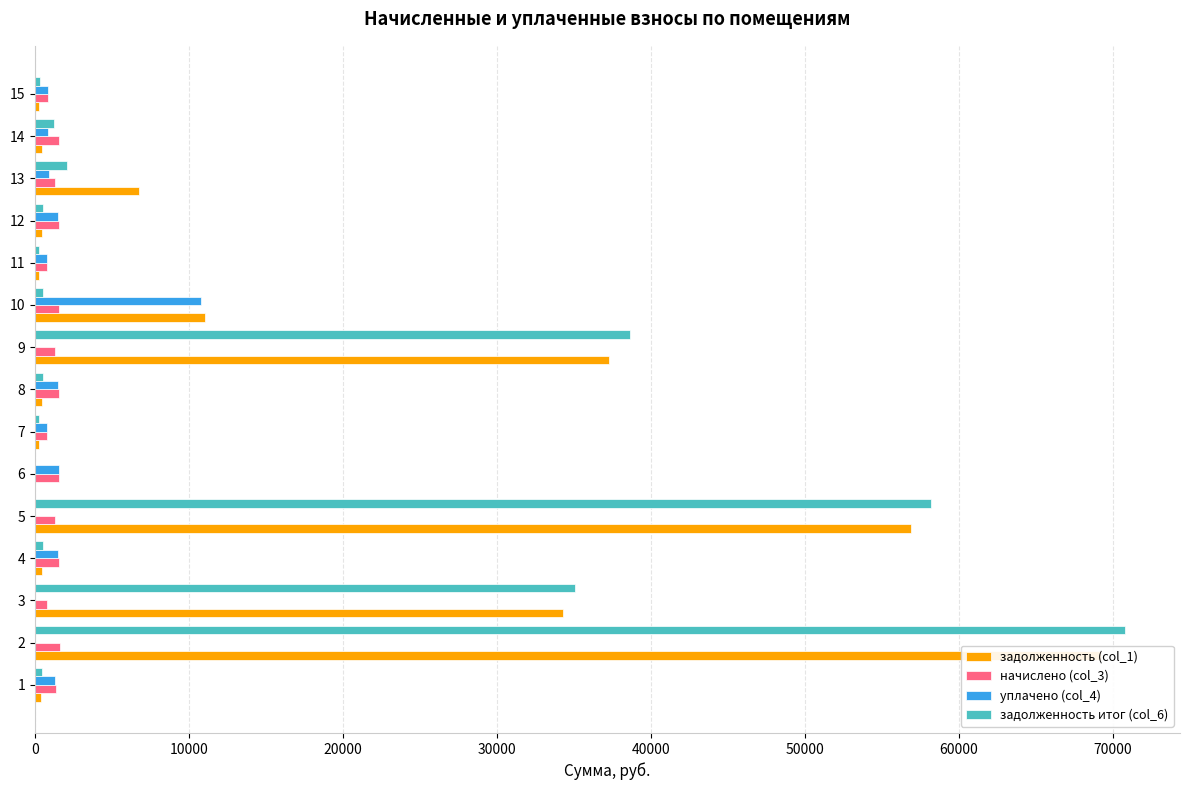

How many data points in задолженность (col_1) are above 463?

9